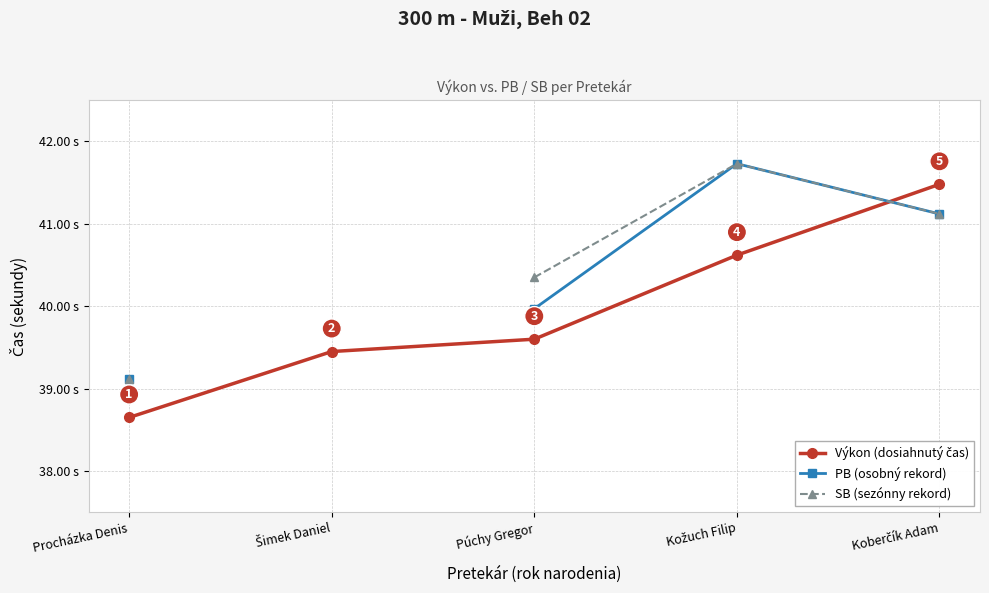

Which category has the highest value in the PB (osobný rekord) series?

Kožuch Filip